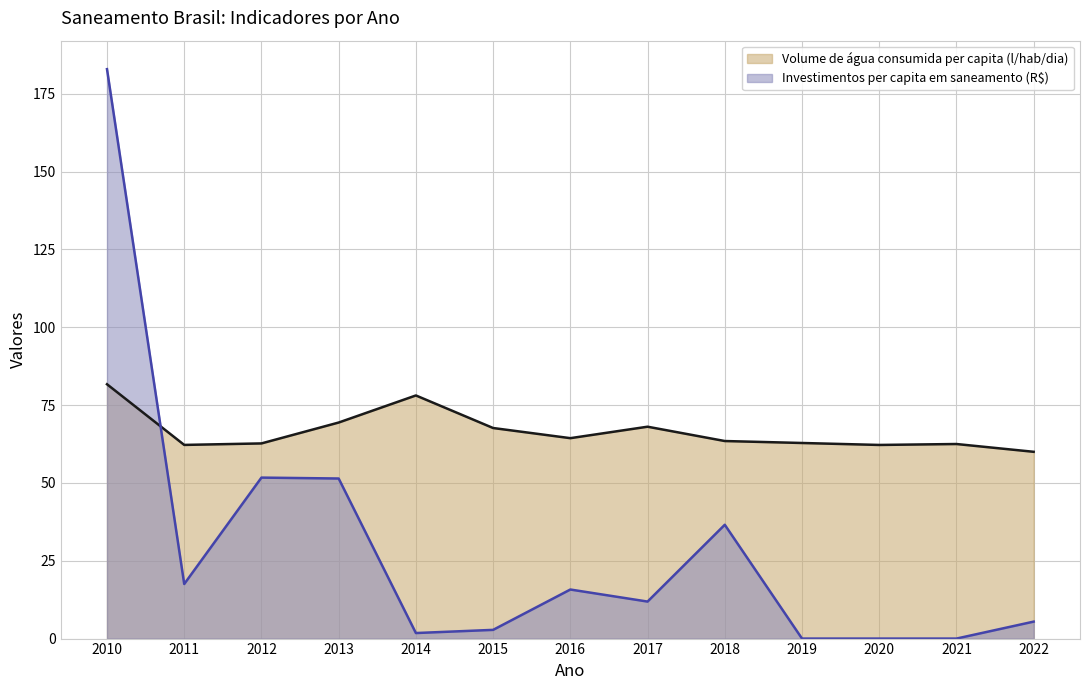

What are all the series names shown in the legend?

Volume de água consumida per capita (l/hab/dia), Investimentos per capita em saneamento (R$)